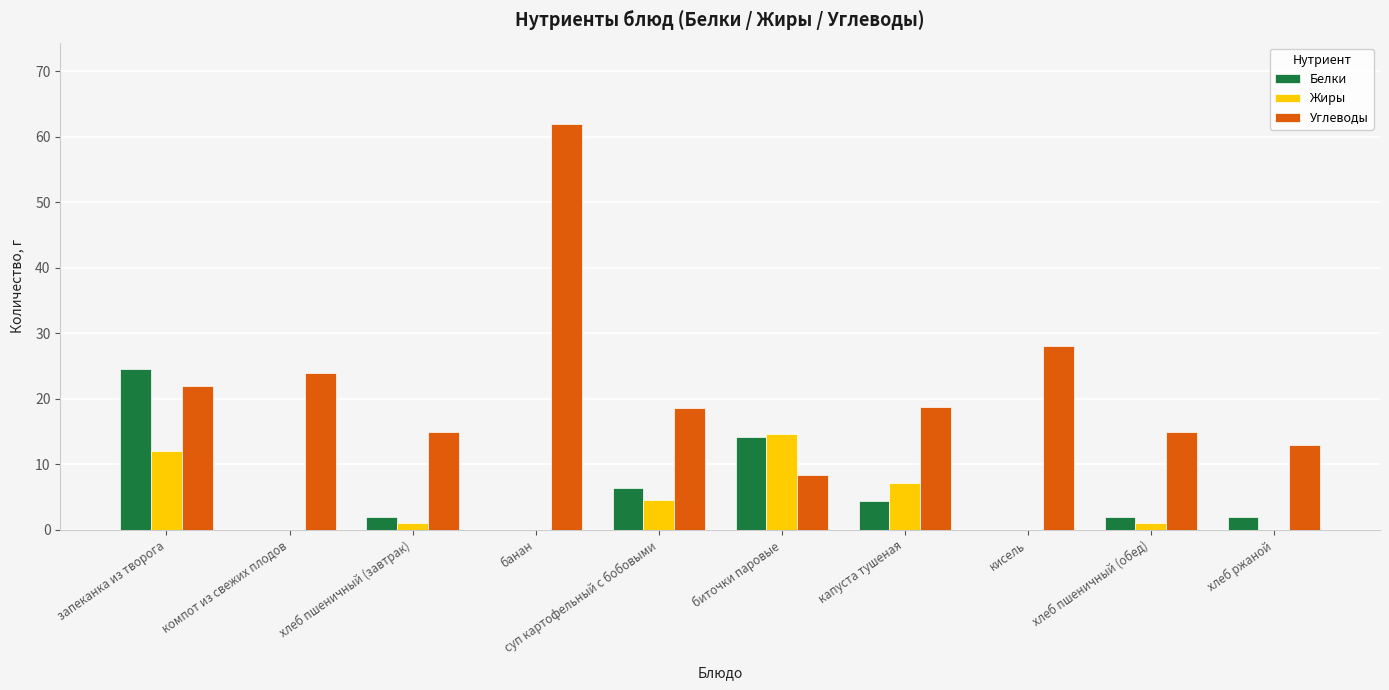

Is the value of Углеводы at компот из свежих плодов greater than the value of Жиры at биточки паровые?

Yes